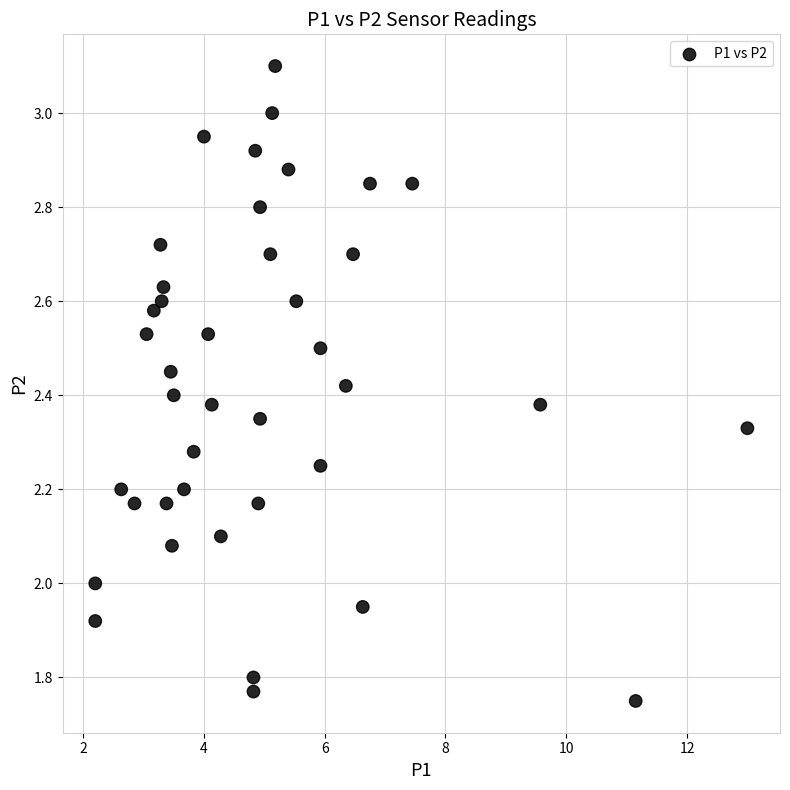

What is the range of X values (max minus min)?

10.8